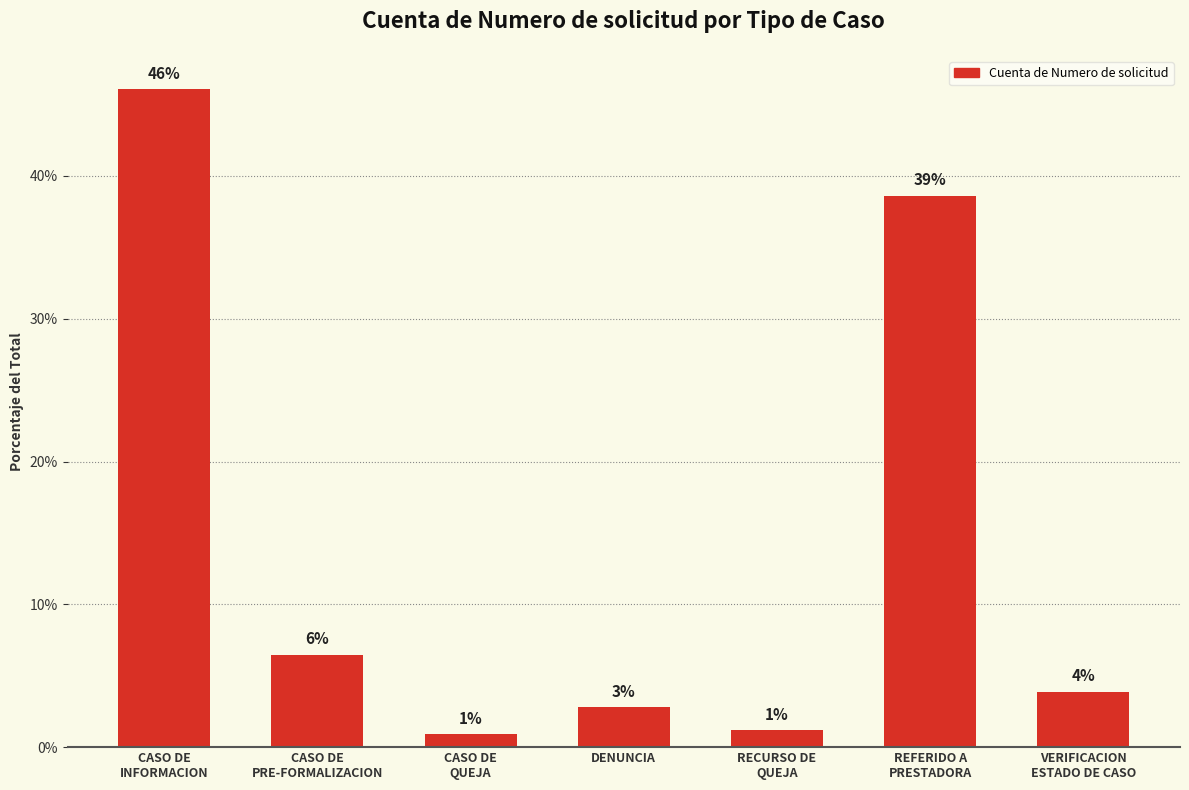

What is the ratio of the value at CASO DE
QUEJA to the value at DENUNCIA?

0.3